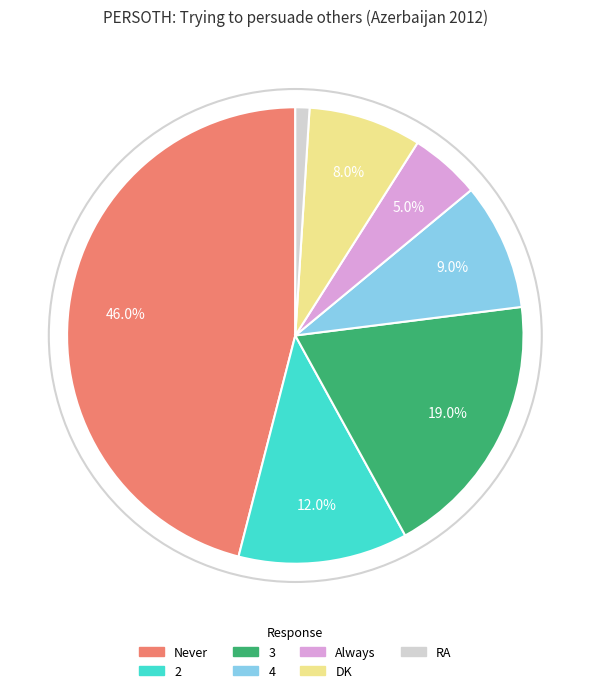

Rank the categories by value from lowest to highest.

RA, Always, DK, 4, 2, 3, Never